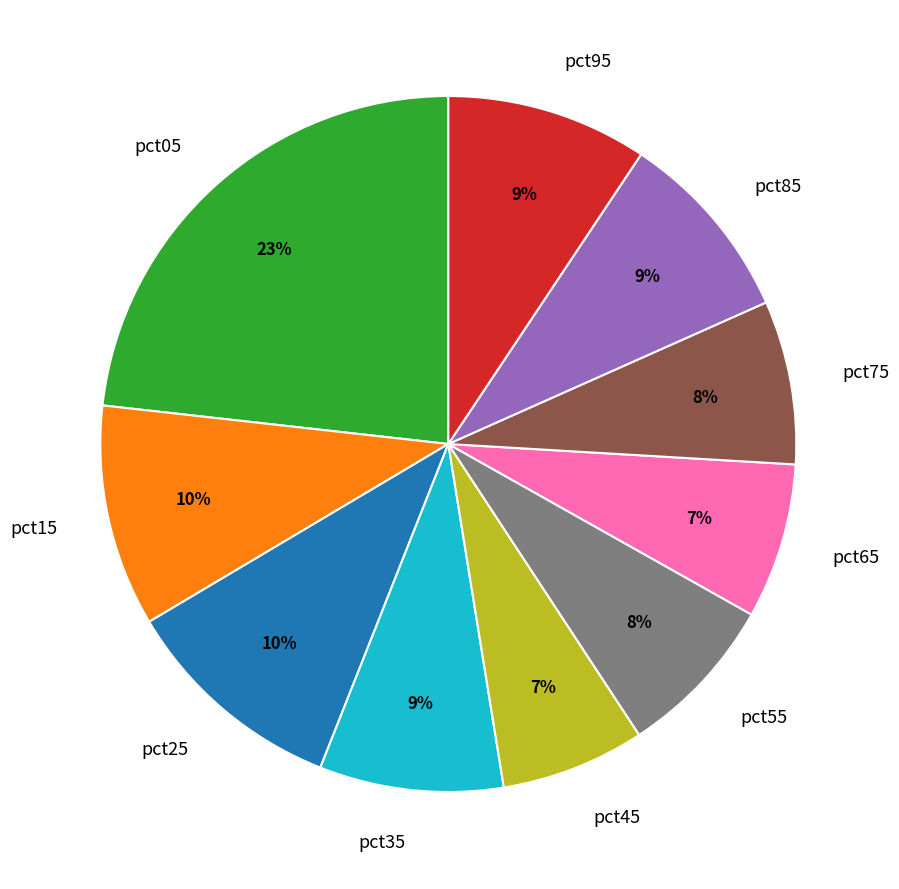

True or false: pct35 accounts for 9% of the total.

True